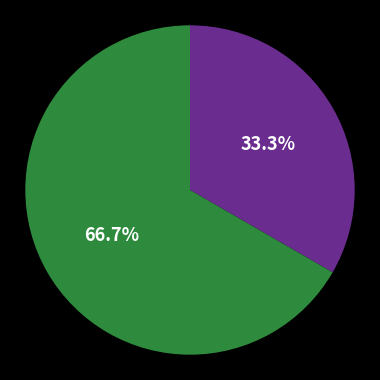

To the nearest percent, what is the difference between the largest and smallest slice percentages?

33%